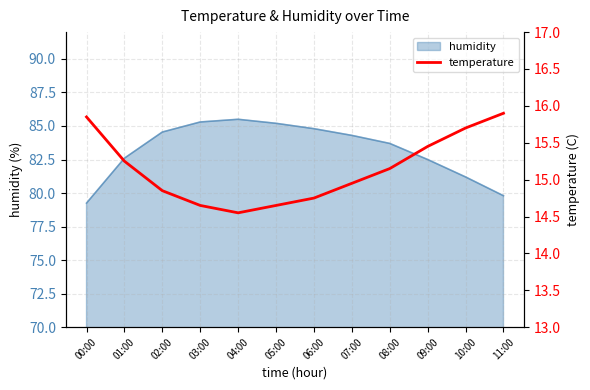

What is the smallest value displayed?

14.6